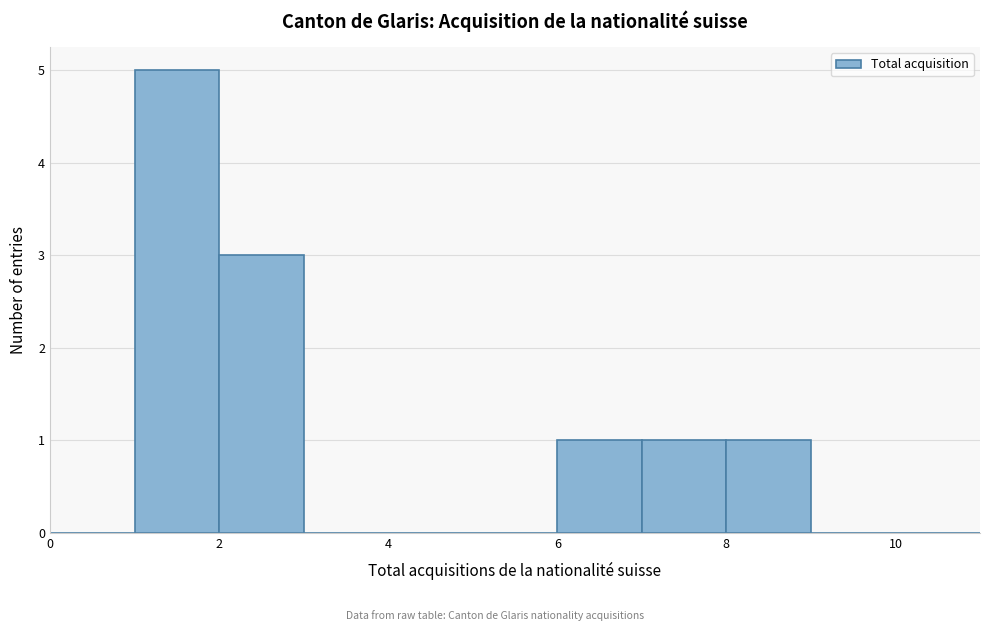

Reading left to right, transcribe this chart: for each bar, give the range it covers on the x-axis and its height. The values are not printed on the chart, so give them approximately, as read against the axis.

0 to 1: 0
1 to 2: 5
2 to 3: 3
3 to 4: 0
4 to 5: 0
5 to 6: 0
6 to 7: 1
7 to 8: 1
8 to 9: 1
9 to 10: 0
10 to 11: 0